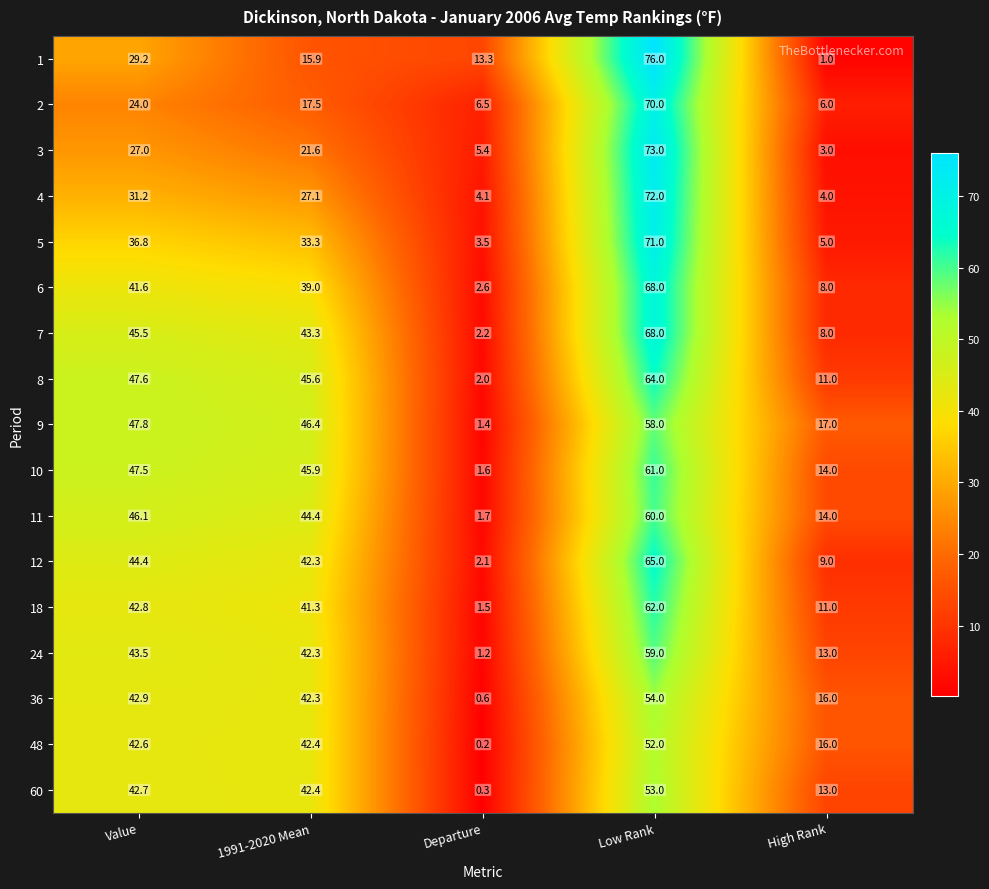

What is the sum of the 7 values at Departure and Low Rank?

70.2